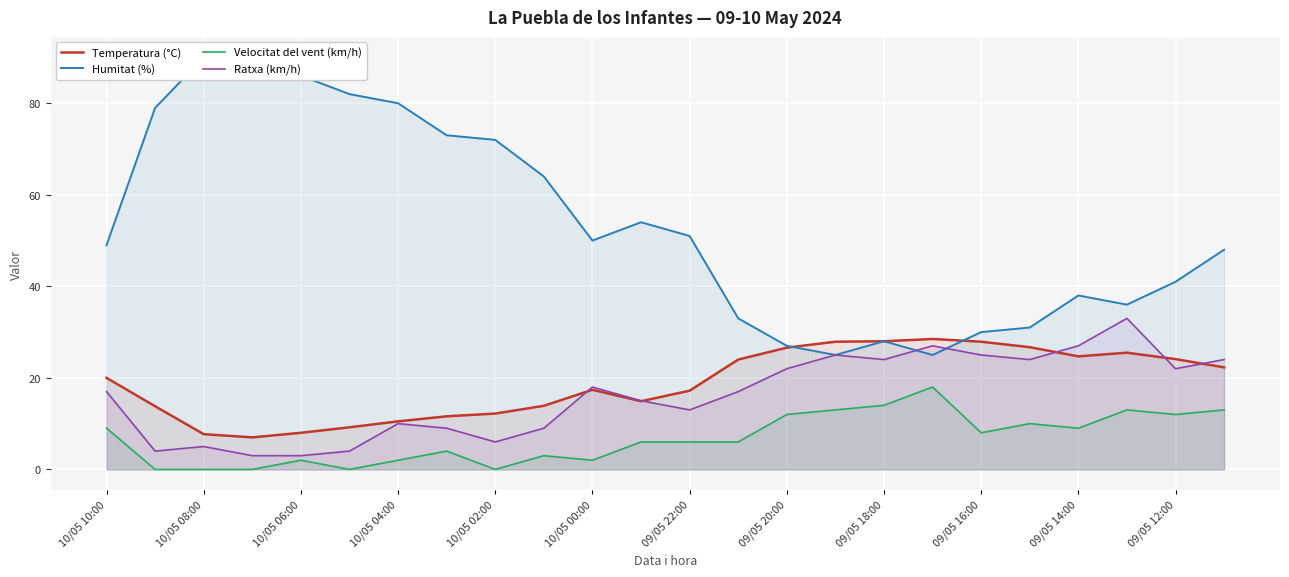

Which series has the widest spread of values?

Humitat (%)